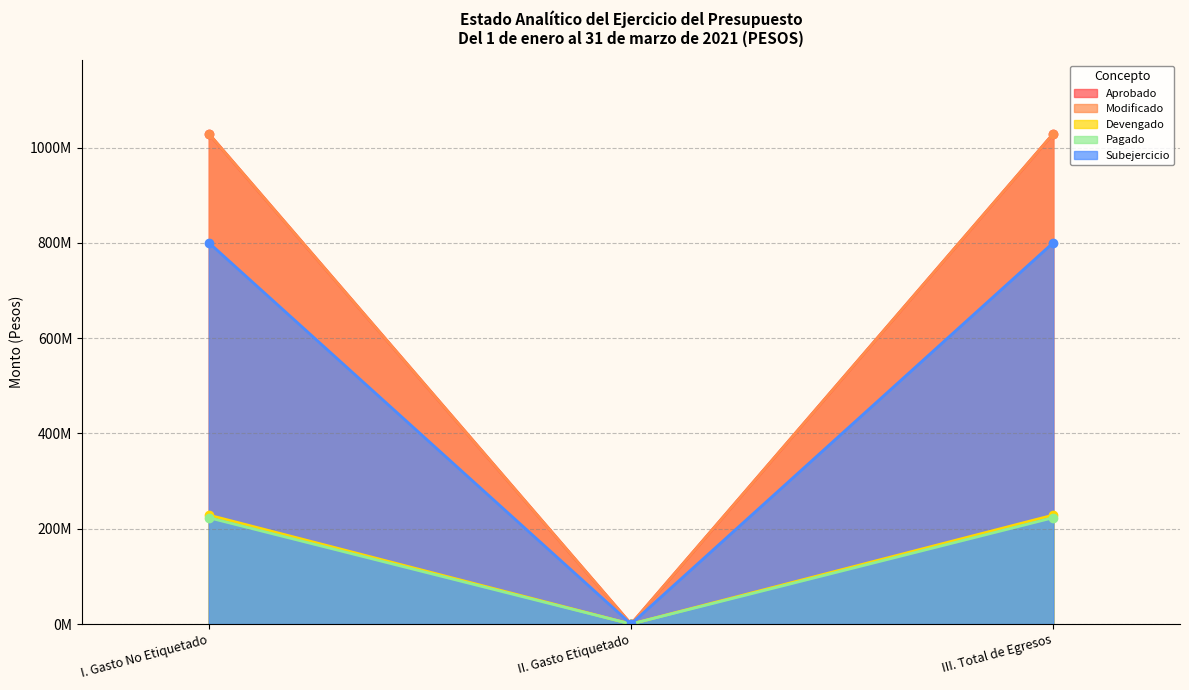

What is the value of the Aprobado point at the 3rd from the left?

1029400000.0